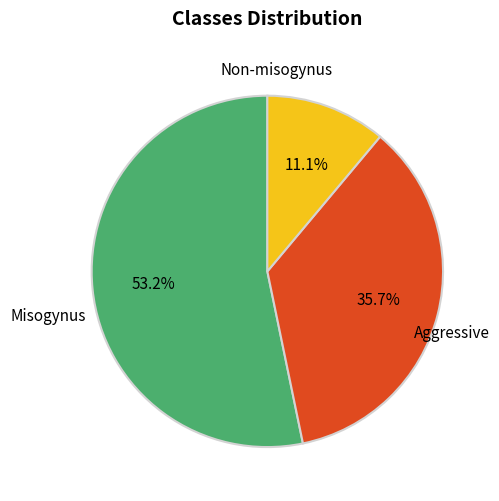

How many slices are in this pie chart?

3